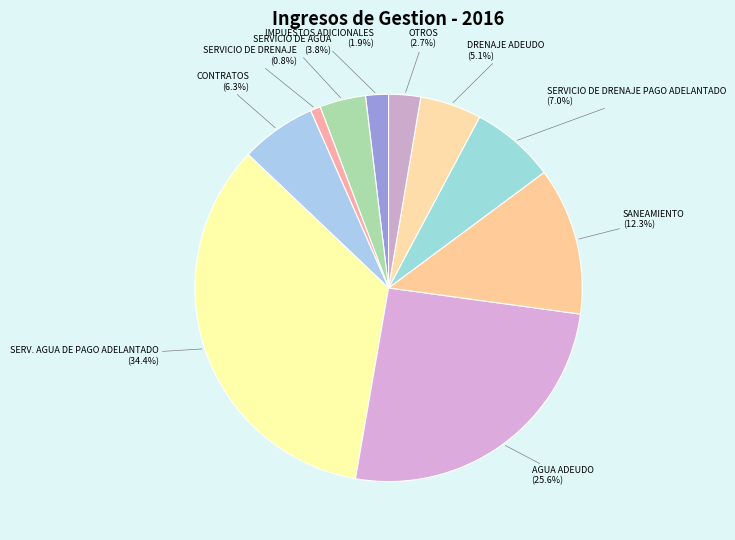

Rank the categories by value from lowest to highest.

SERVICIO DE DRENAJE (0.8%), IMPUESTOS ADICIONALES (1.9%), OTROS (2.7%), SERVICIO DE AGUA (3.8%), DRENAJE ADEUDO (5.1%), CONTRATOS (6.3%), SERVICIO DE DRENAJE PAGO ADELANTADO (7.0%), SANEAMIENTO (12.3%), AGUA ADEUDO (25.6%), SERV. AGUA DE PAGO ADELANTADO (34.4%)